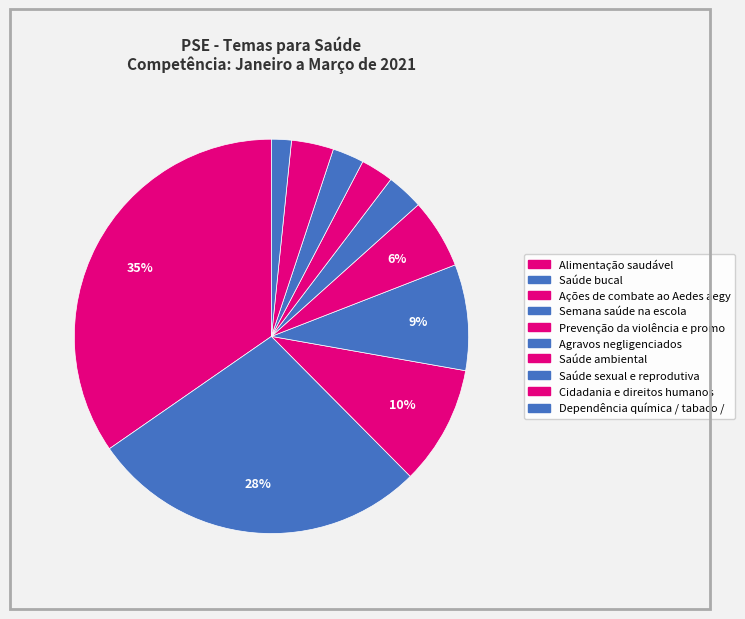

How many segments does this pie chart have?

10